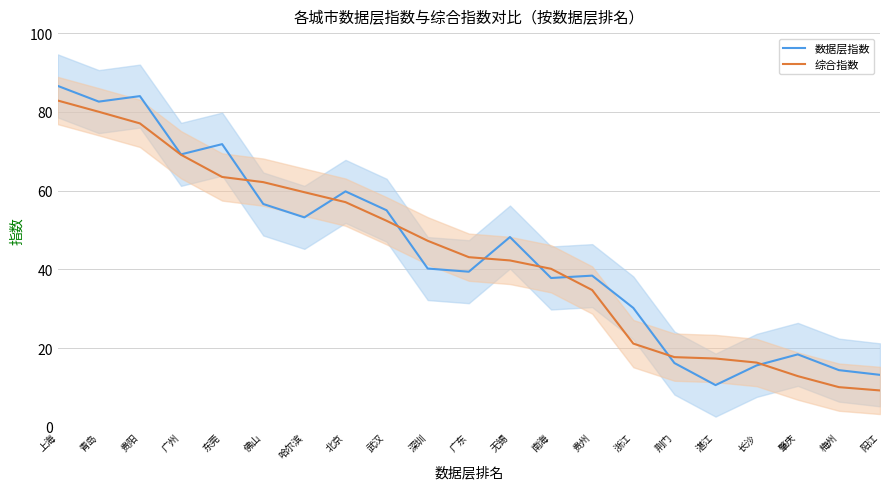

True or false: 数据层指数 has more than 1 points higher than both neighbors.

True